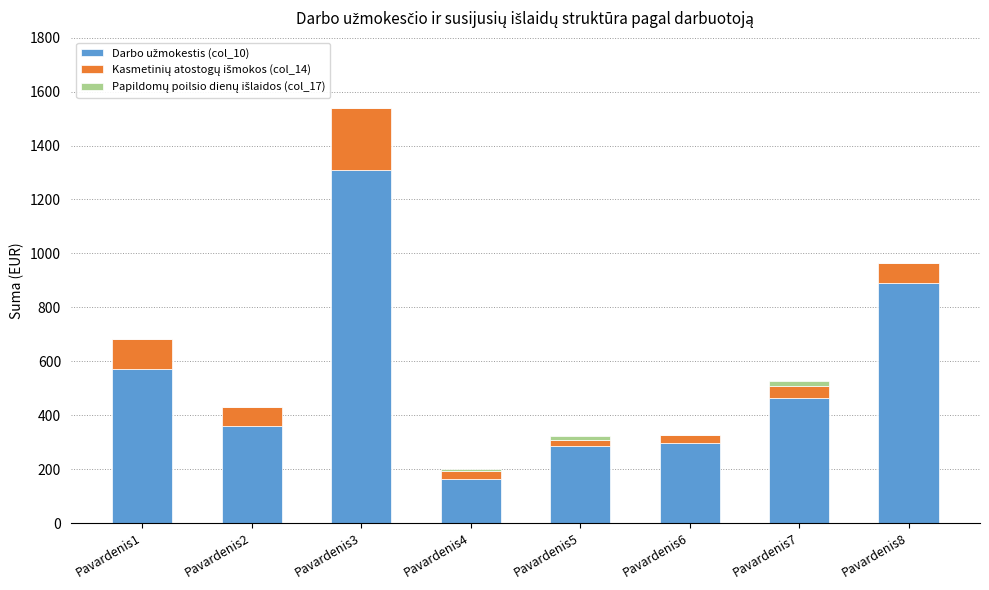

At which category is the sum across all series the highest?

Pavardenis3